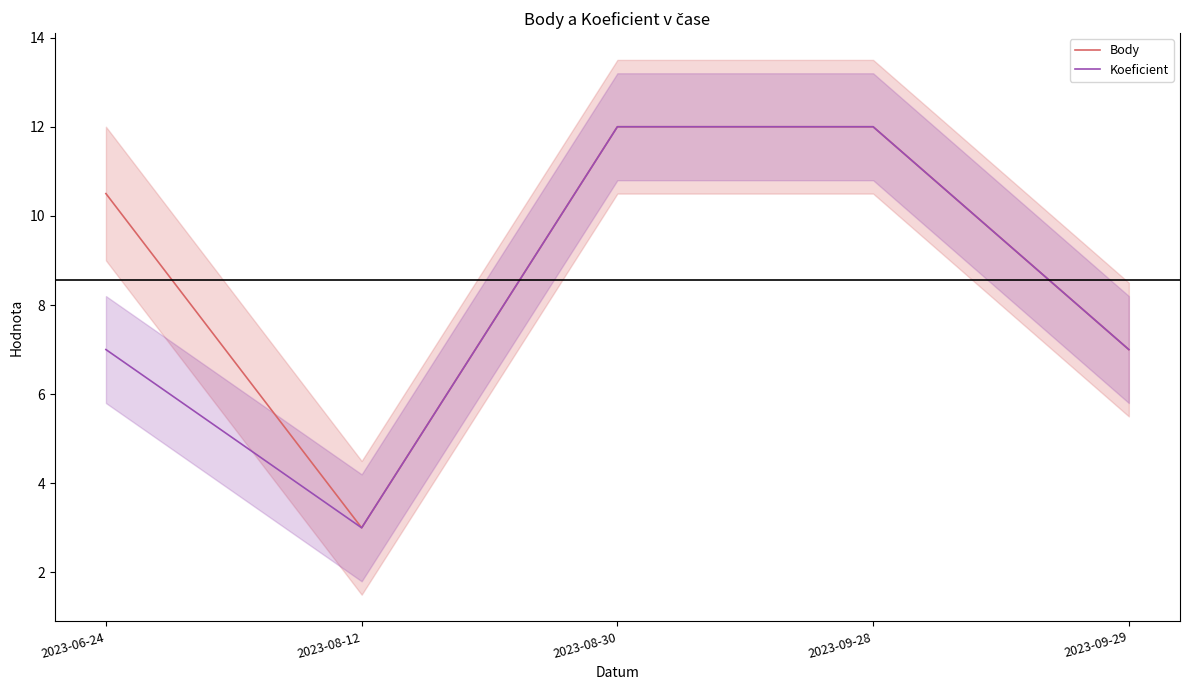

What is the value of the Body point at the 4th from the left?

12.0